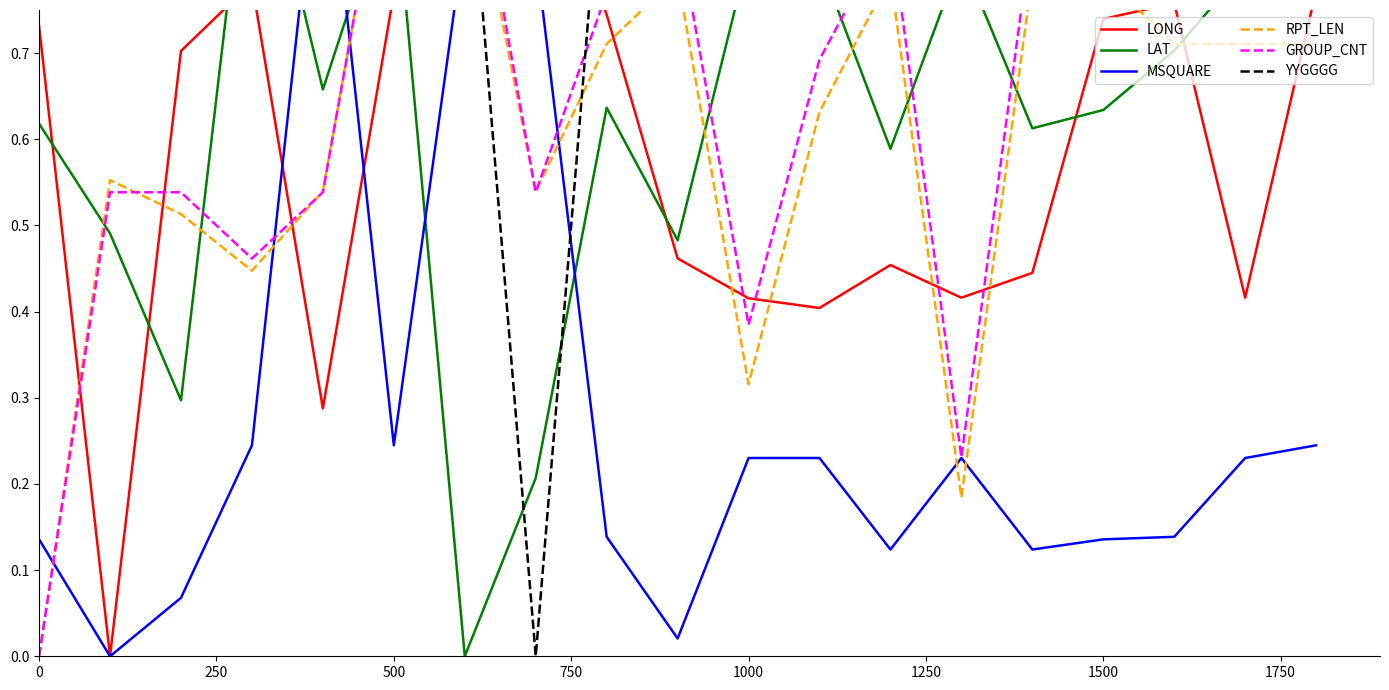

Which series has the widest spread of values?

LONG